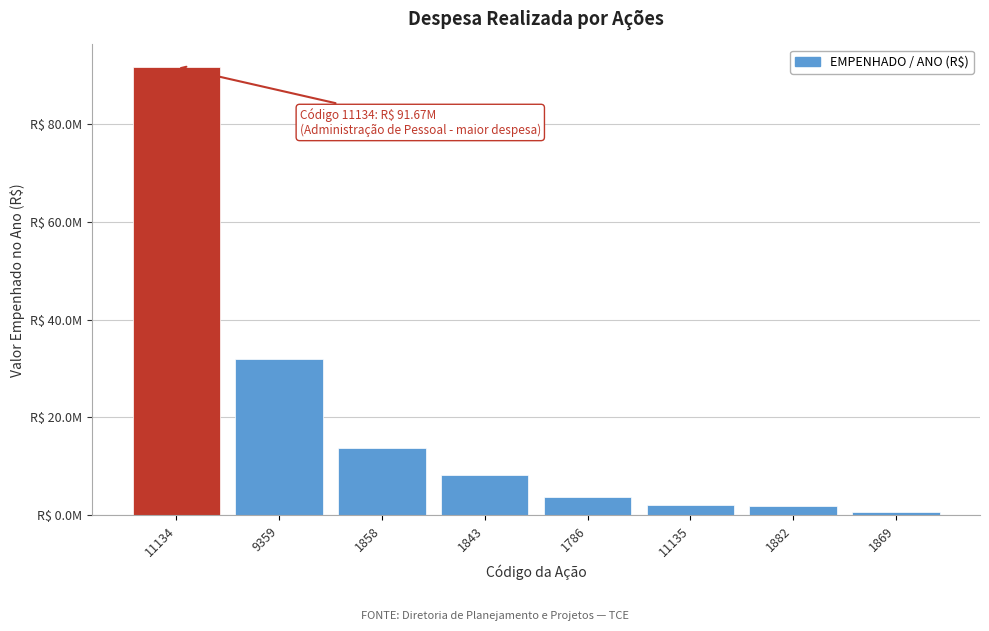

Are the bars horizontal?

No